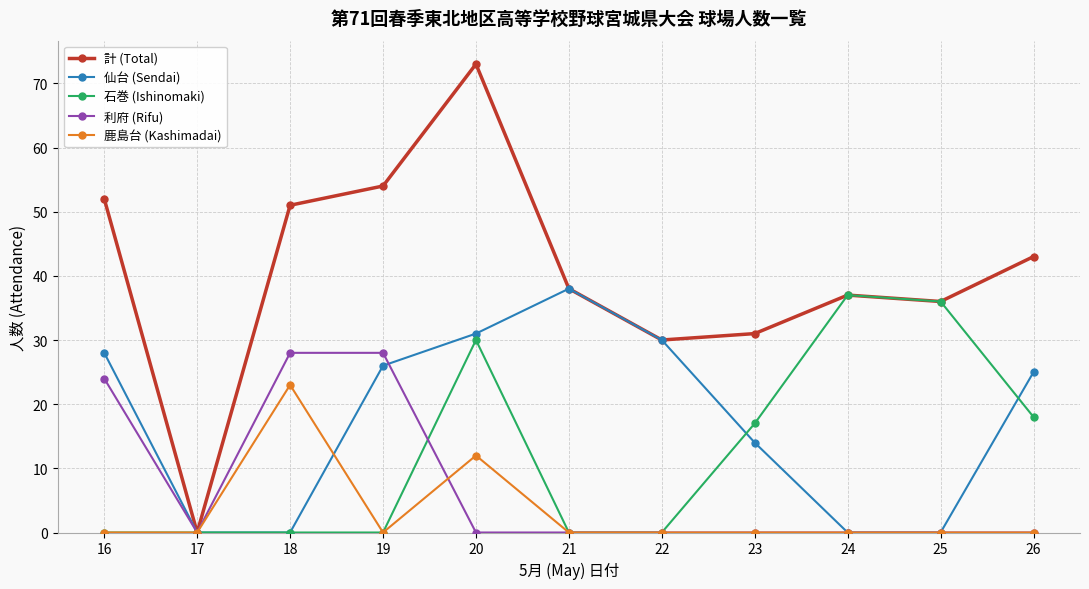

True or false: 鹿島台 (Kashimadai) has a value of 0 at 16.

True